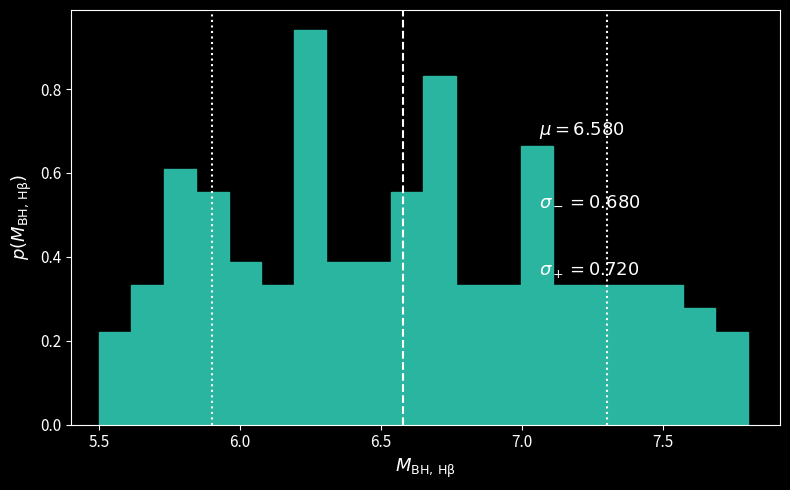

Around what value on the x-axis is the tallest bar? Give the approximate position of its centre, as read against the axis.

6.25